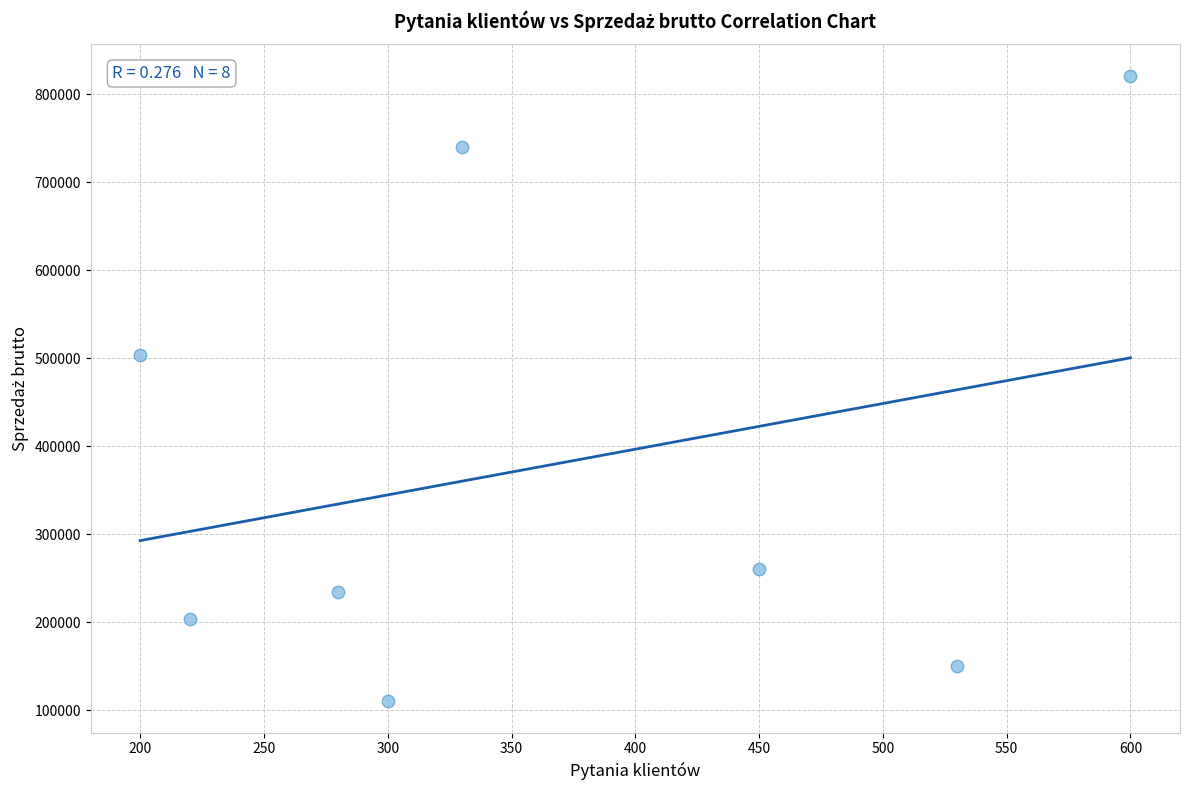

What is the average Y value?

377932